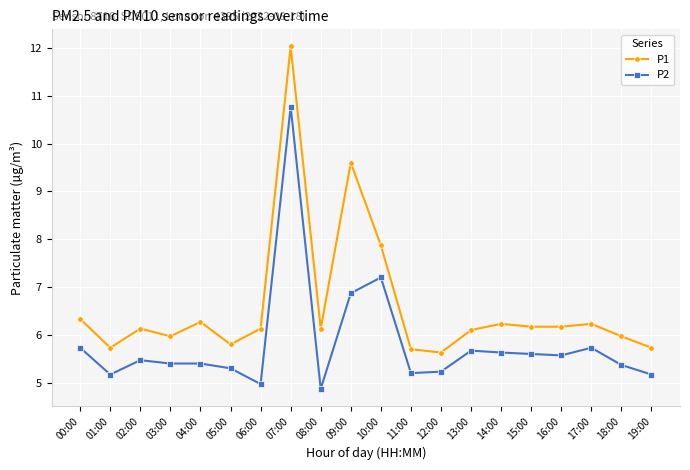

Rank the series at 04:00 from lowest to highest value.

P2, P1